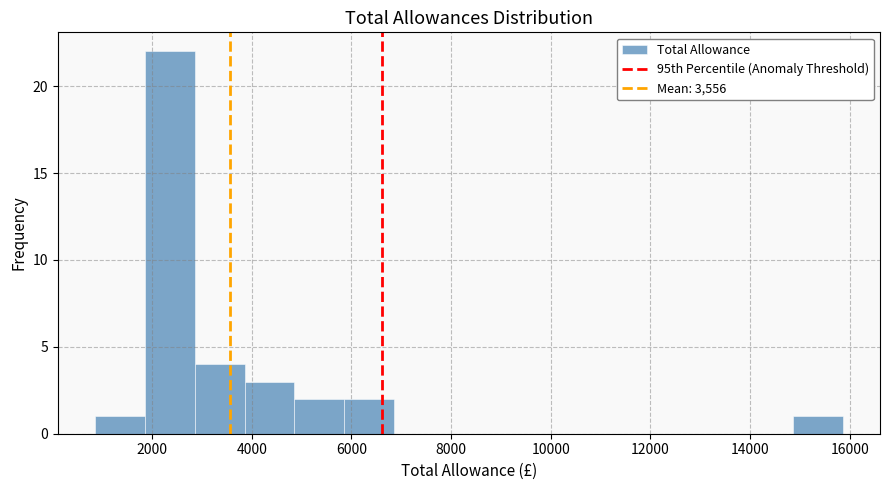

What is the height of the bar covering 2800 to 3800 on the x-axis? Neither the bar edges nor the heights are printed on the chart, so give them approximately, as read against the axes.

4